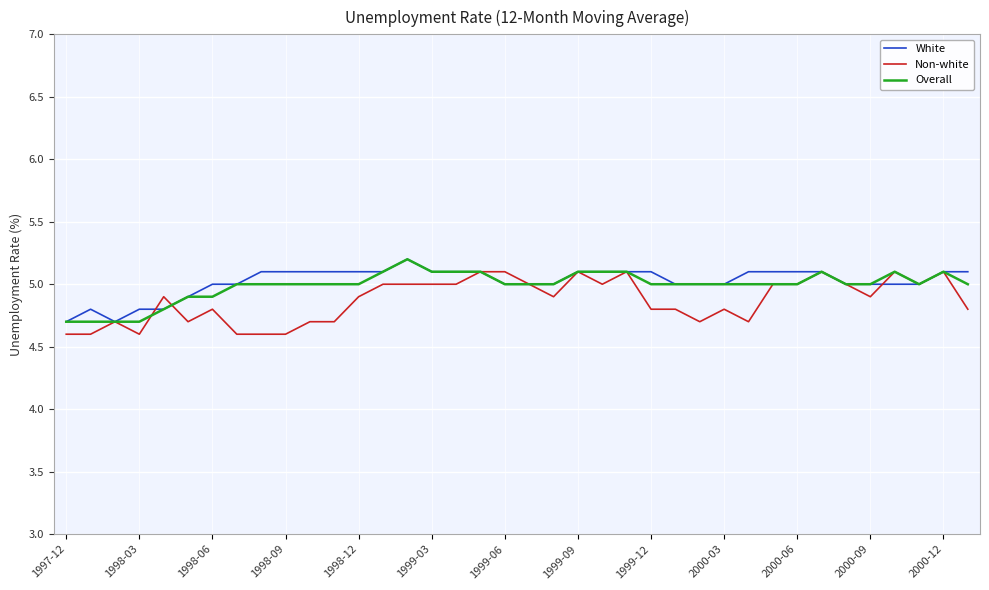

What is the minimum value for Overall?

4.7